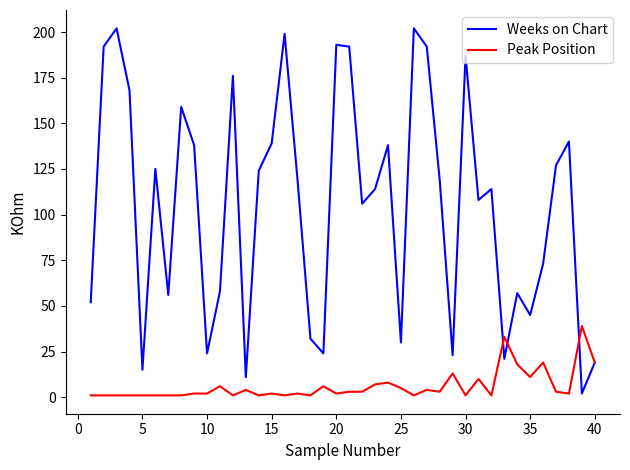

Which series has the widest spread of values?

Weeks on Chart